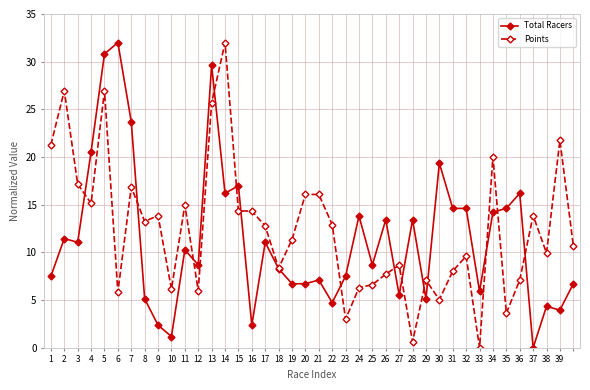

True or false: Total Racers and Points intersect in this chart.

True